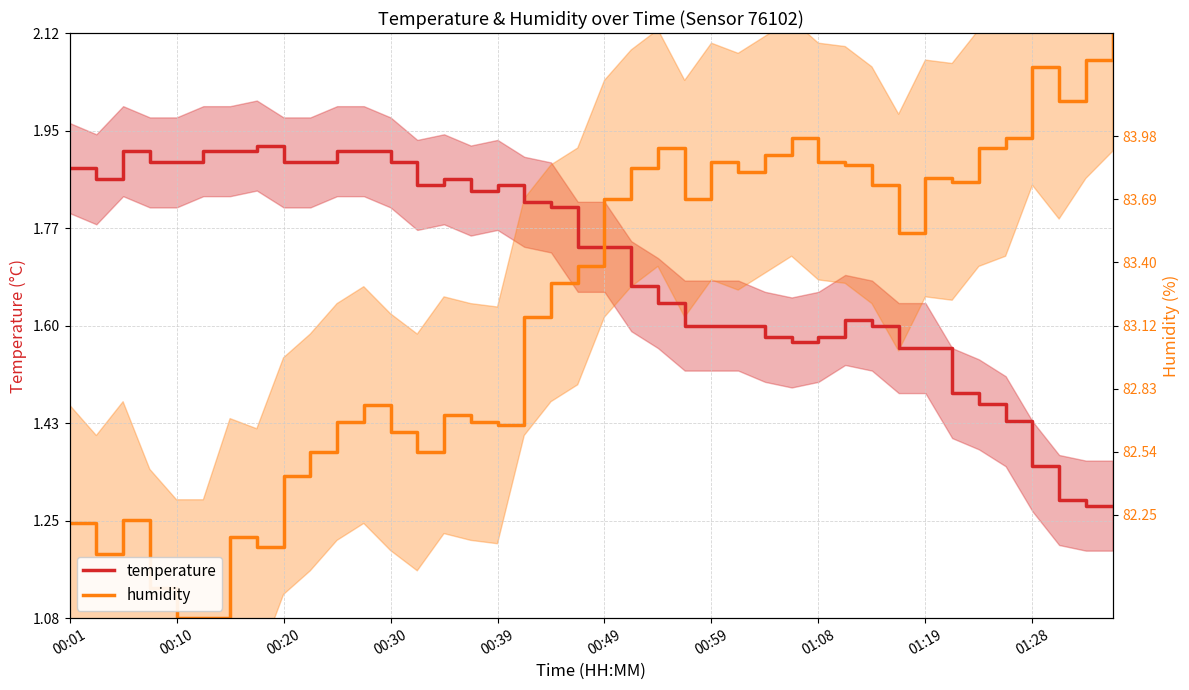

Is it true that temperature equals 1.3 at 38?

True